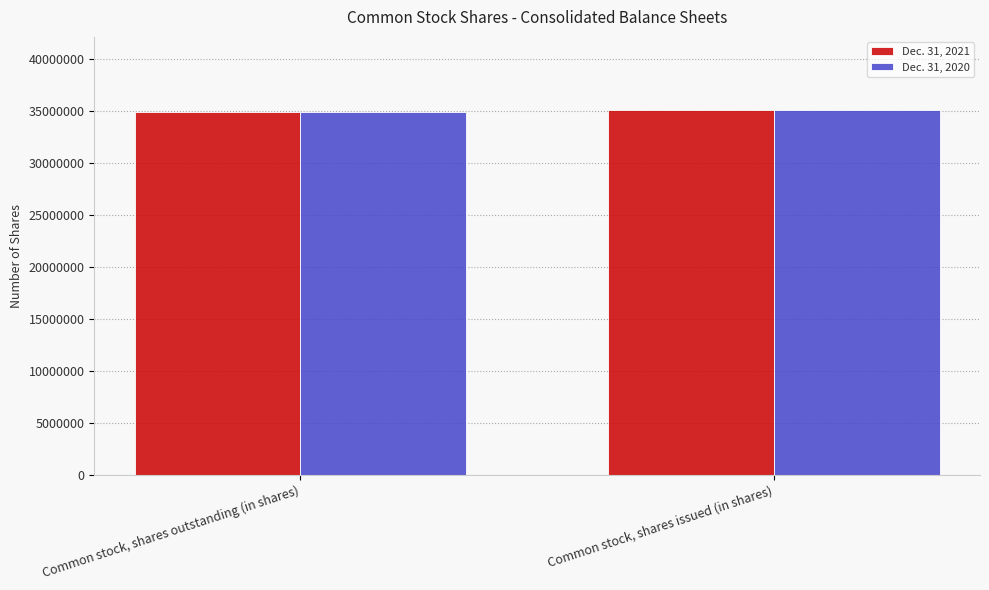

The Dec. 31, 2020 series shows 49871912 at Common stock, shares outstanding (in shares). True or false?

False